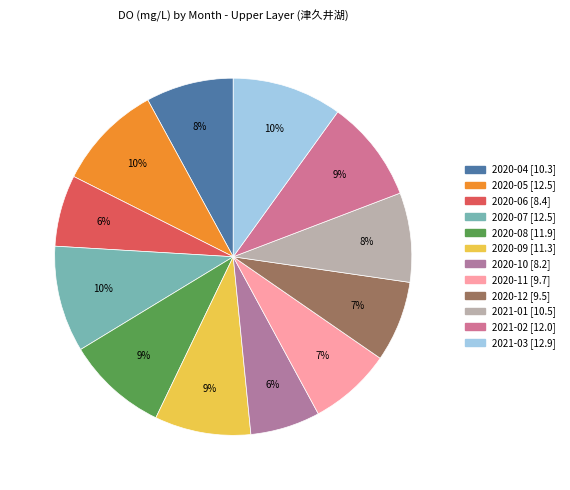

Rank the categories by value from lowest to highest.

2020-10, 2020-06, 2020-12, 2020-11, 2020-04, 2021-01, 2020-09, 2020-08, 2021-02, 2020-05, 2020-07, 2021-03